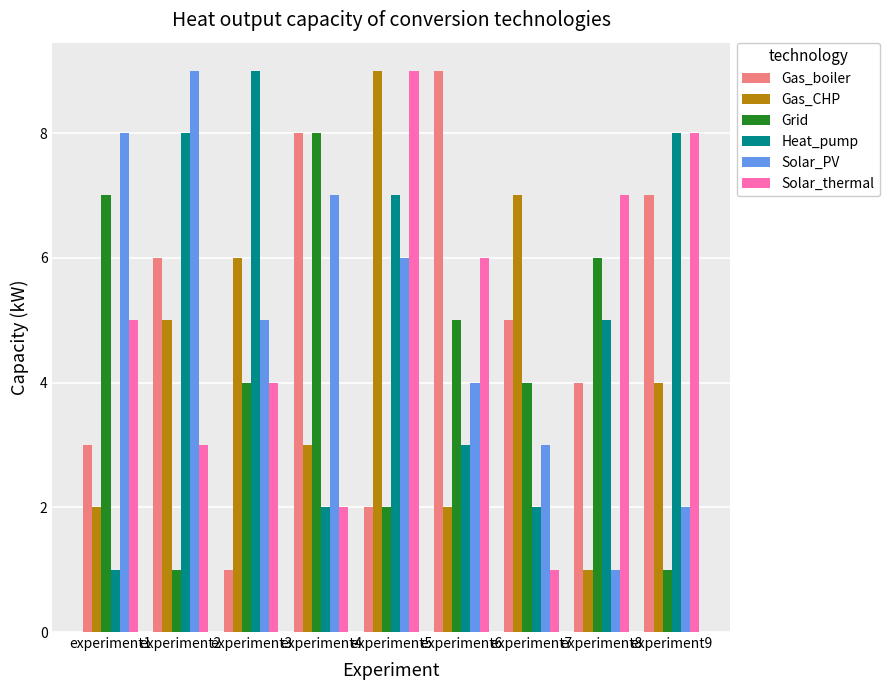

Reading right to left, list all the values displayed in this chart.

Gas_boiler: 7	4	5	9	2	8	1	6	3
Gas_CHP: 4	1	7	2	9	3	6	5	2
Grid: 1	6	4	5	2	8	4	1	7
Heat_pump: 8	5	2	3	7	2	9	8	1
Solar_PV: 2	1	3	4	6	7	5	9	8
Solar_thermal: 8	7	1	6	9	2	4	3	5